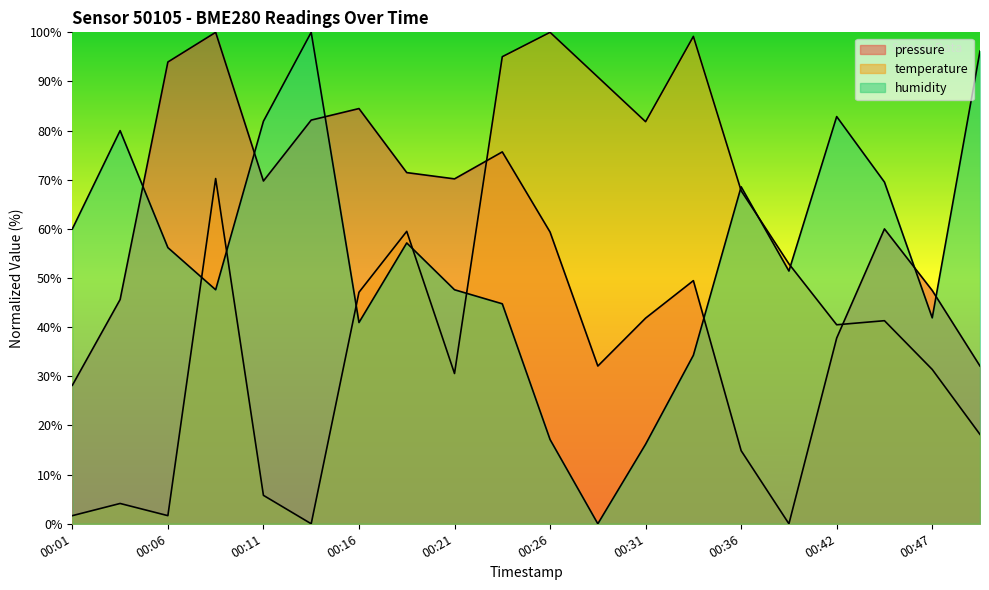

Which label corresponds to the largest value in the chart?

00:08